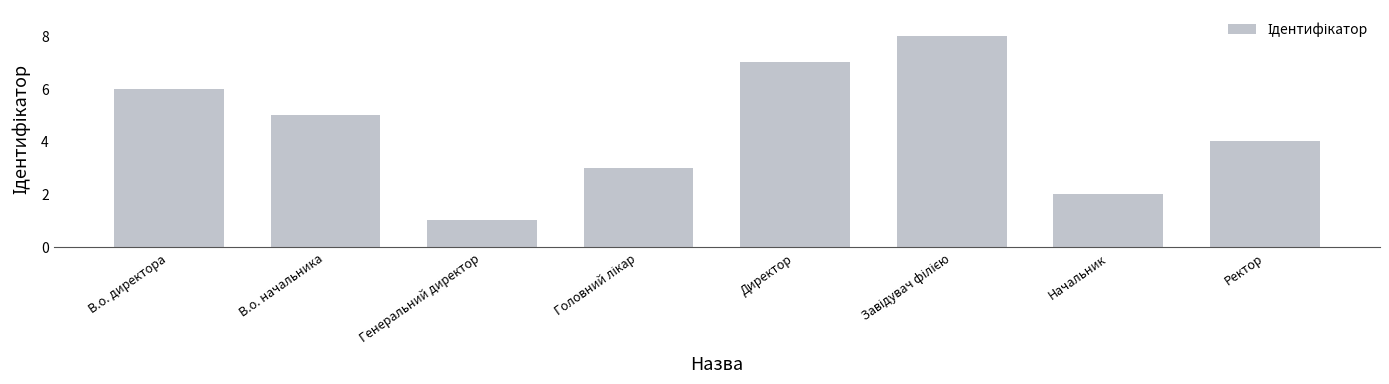

What is the greatest value displayed?

8